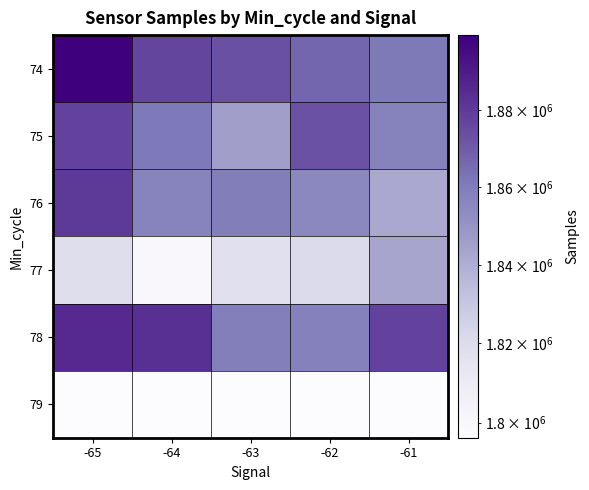

Reading left to right, transcribe all the data shown in this chart.

74: -65=1899757	-64=1876923	-63=1873470	-62=1867107	-61=1860843
75: -65=1877804	-64=1861403	-63=1845519	-62=1873008	-61=1857479
76: -65=1880059	-64=1856771	-63=1859745	-62=1855298	-61=1841882
77: -65=1818911	-64=1799010	-63=1817477	-62=1820869	-61=1843124
78: -65=1885493	-64=1883664	-63=1859330	-62=1858080	-61=1877804
79: -65=1796245	-64=1796245	-63=1796245	-62=1796245	-61=1796245